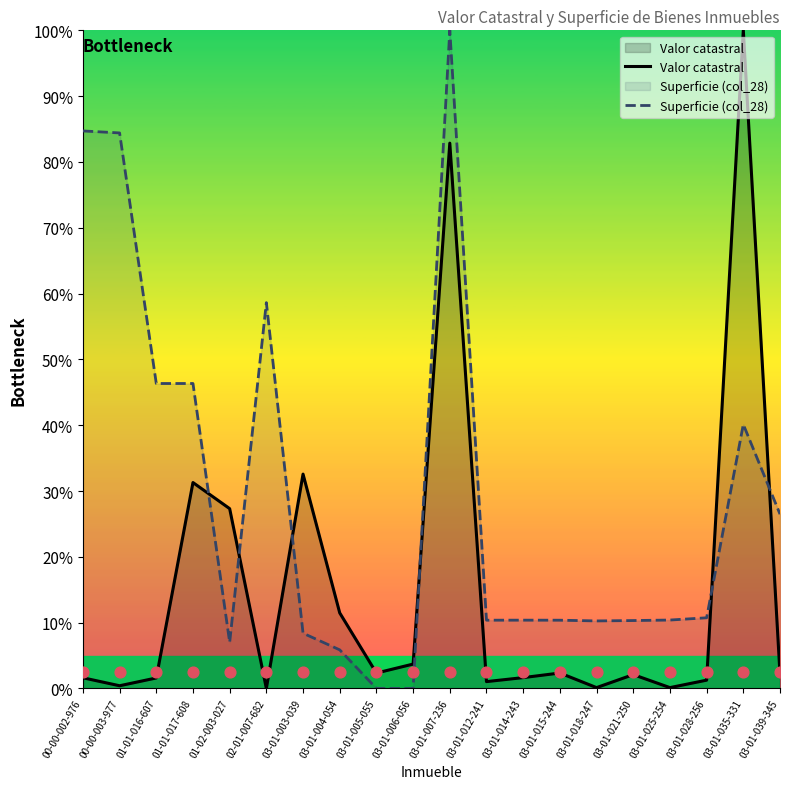

Which series has the largest total across all categories?

Superficie (col_28)